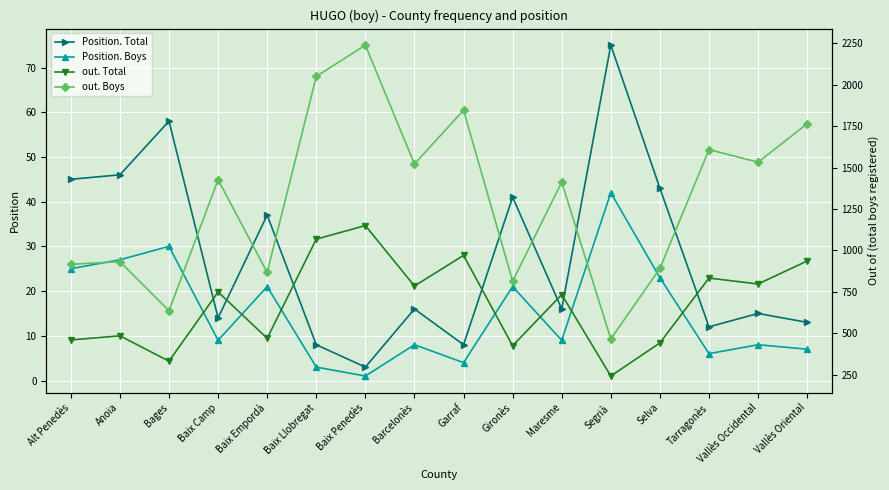

True or false: Position. Total and Position. Boys cross at least once.

False